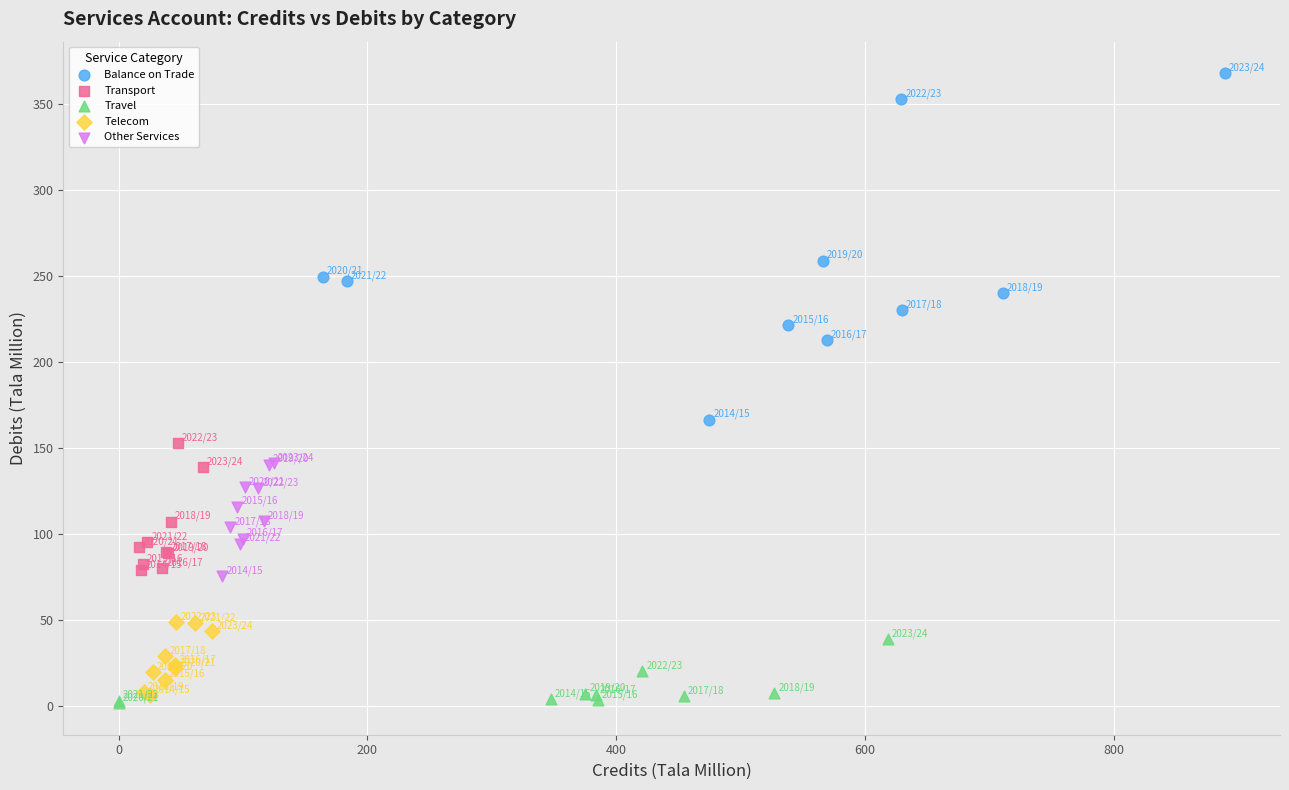

Which series reaches the maximum Y coordinate?

Balance on Trade